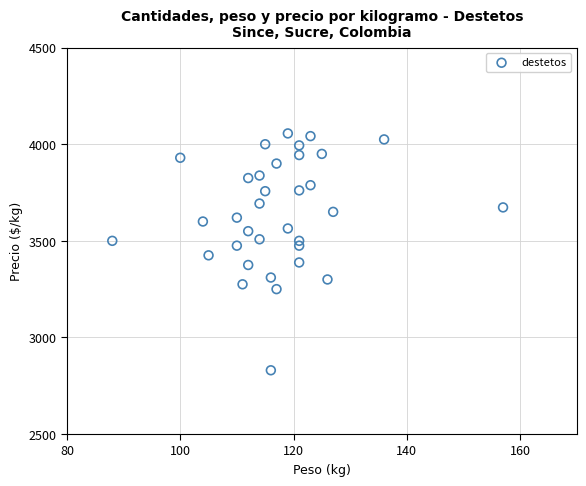

What is the range of Y values (max minus min)?

1226